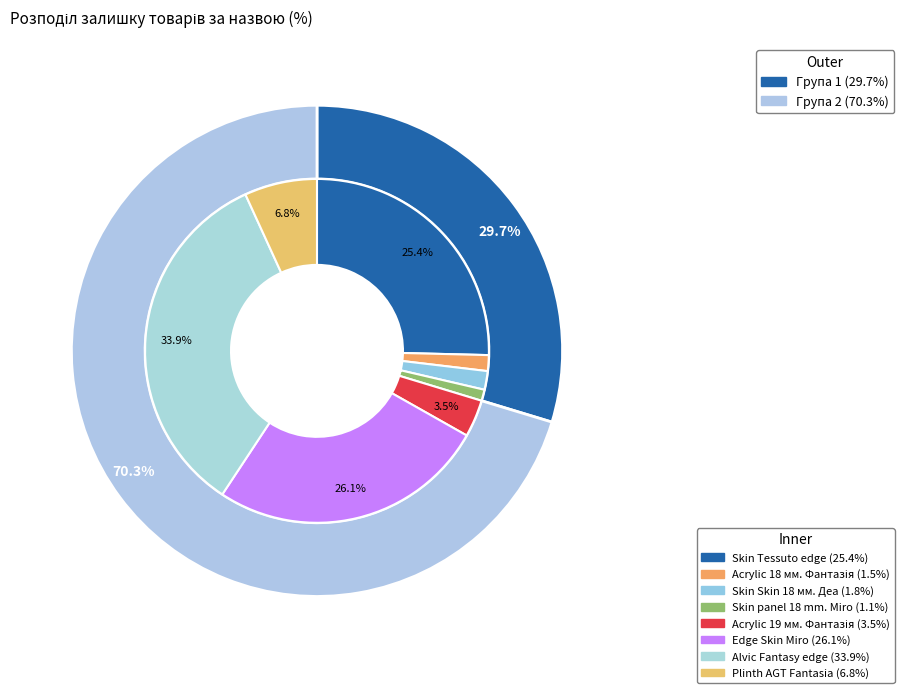

Is it true that Панель акрилова Acrylic 18 мм. Фантазія is 1% of the pie?

True